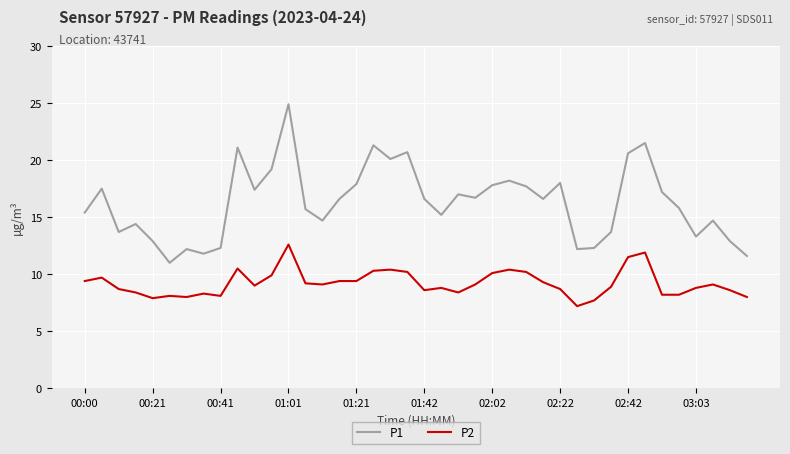

Which series has the widest spread of values?

P1